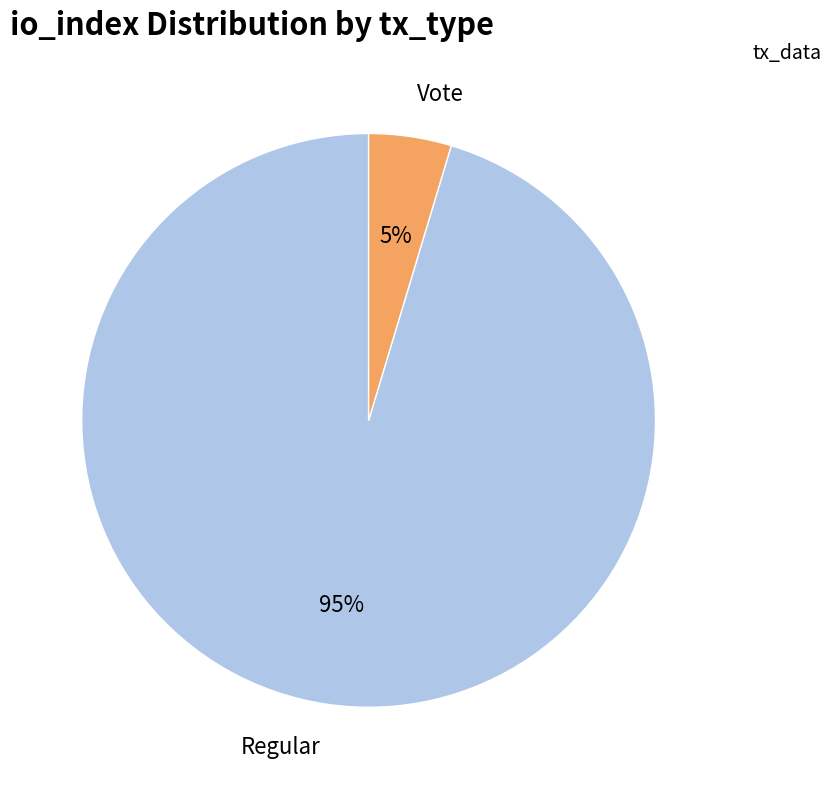

Which slice is the smallest?

Vote